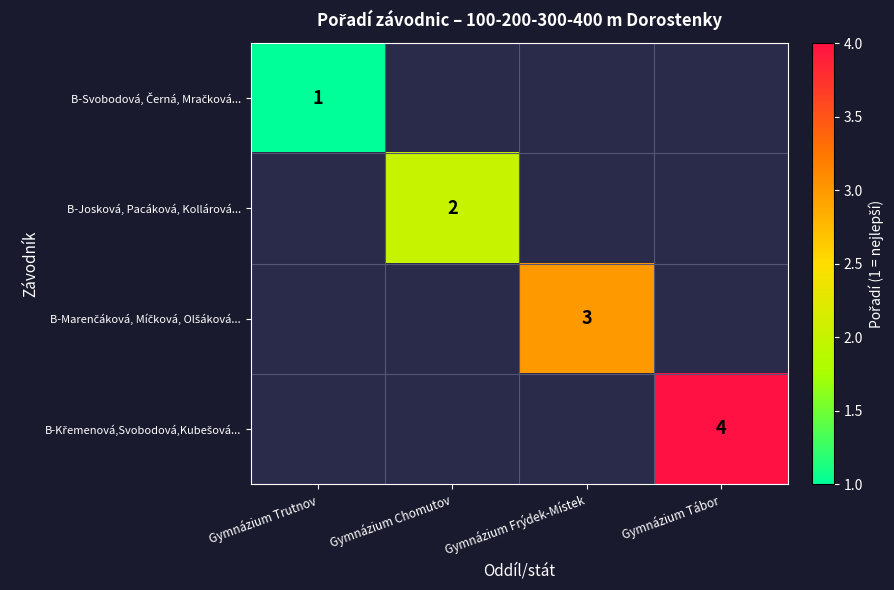

The B-Josková, Pacáková, Kollárová... series shows 1 at Gymnázium Chomutov. True or false?

False